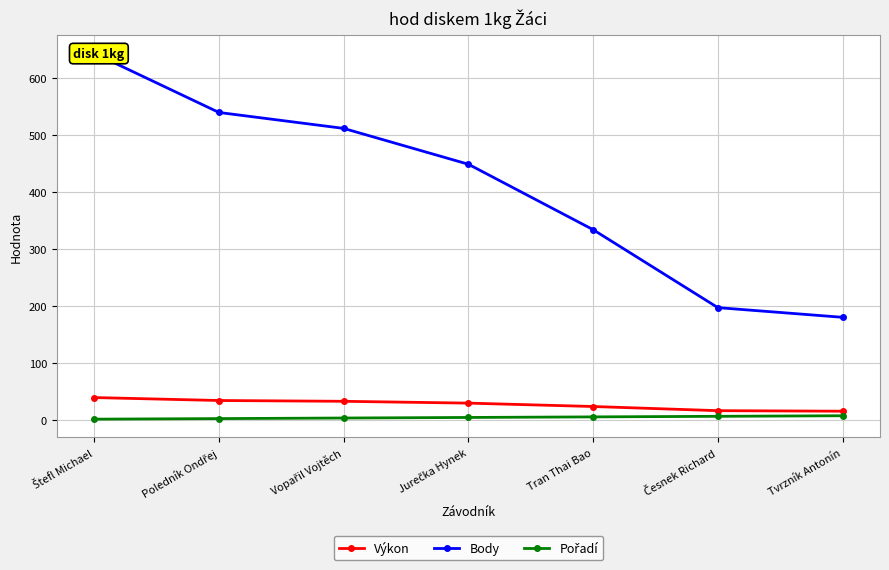

Reading left to right, list all the values displayed in this chart.

Výkon: 39.0	33.8	32.4	29.2	23.2	15.9	15.0
Body: 644.0	540.0	512.0	449.0	334.0	197.0	180.0
Pořadí: 1.0	2.0	3.0	4.0	5.0	6.0	7.0